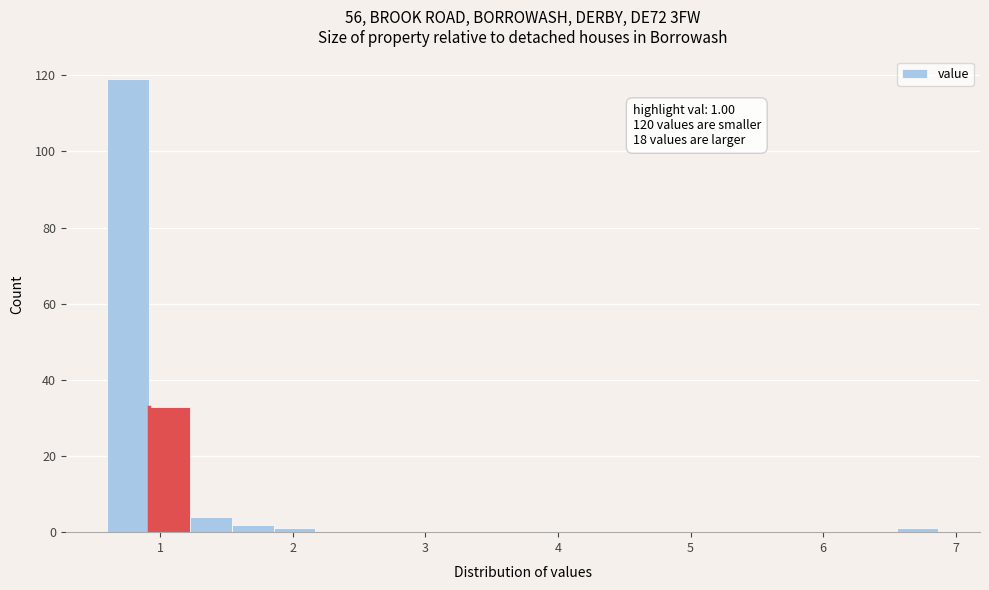

Around what value on the x-axis is the tallest bar? Give the approximate position of its centre, as read against the axis.

0.8